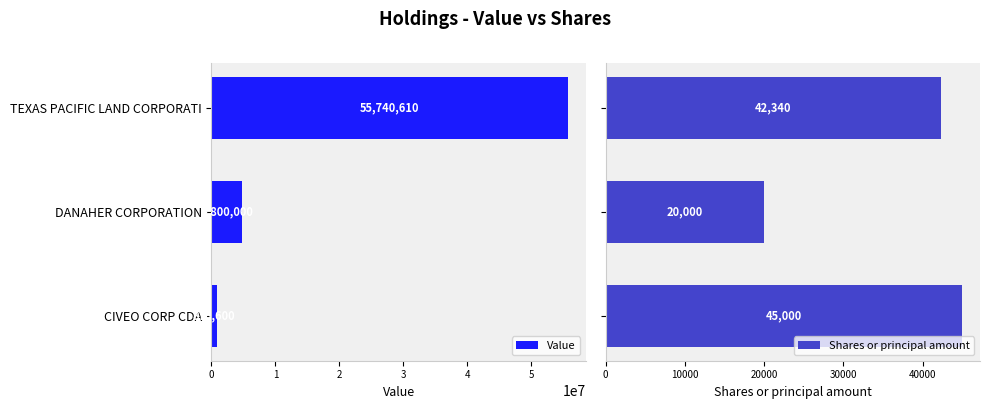

How many Shares or principal amount values are between 20000 and 45000?

3